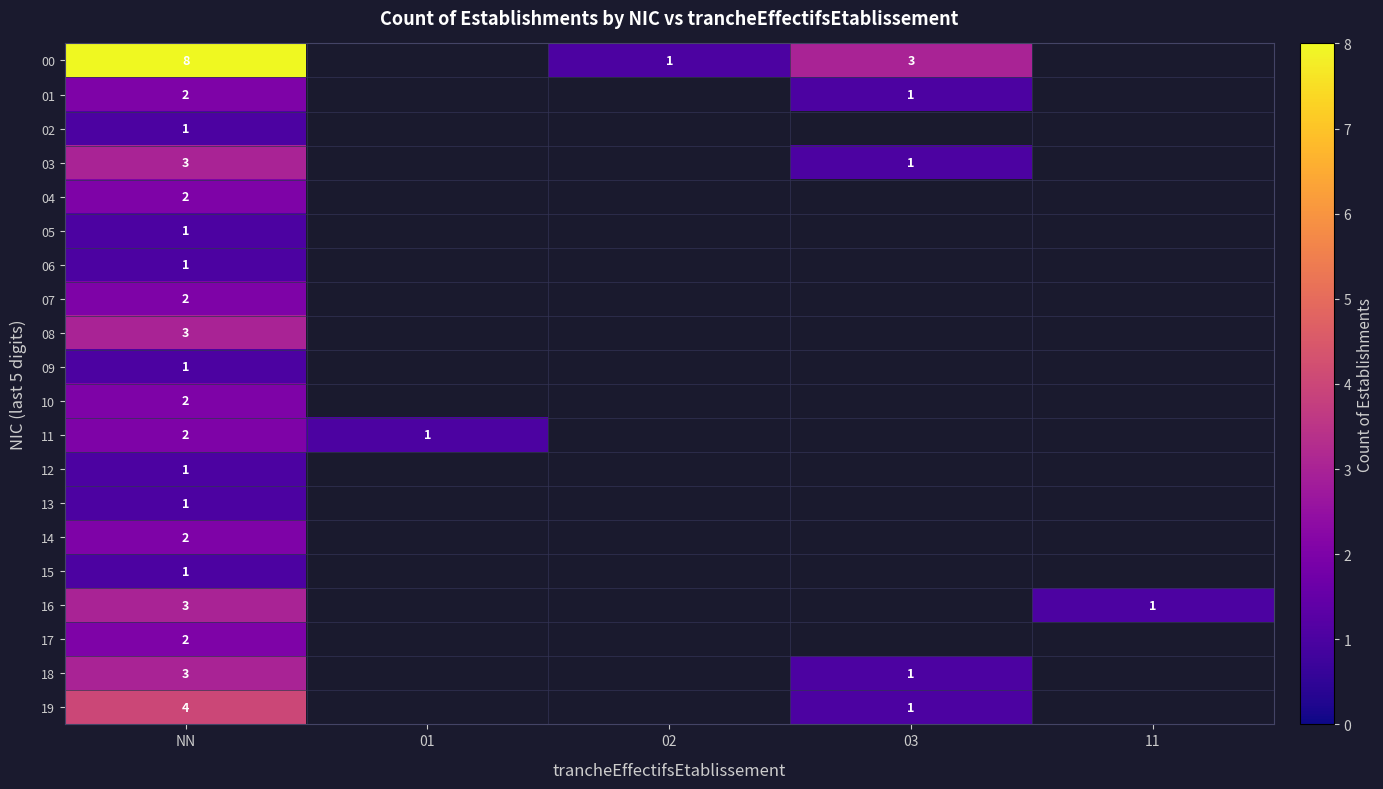

What is the greatest value displayed?

8.0